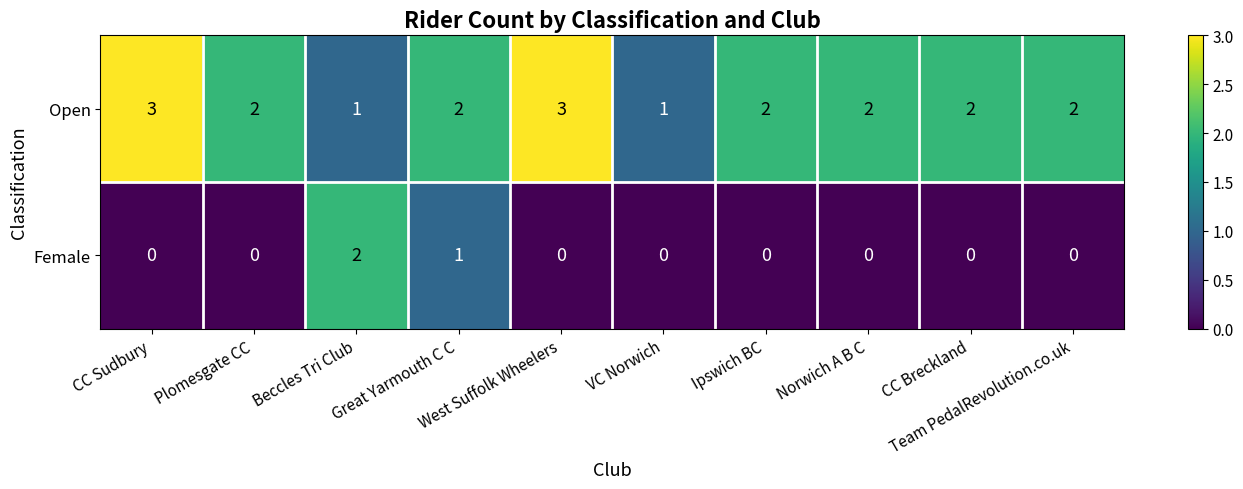

Count the Female values in the range 0 to 1.

9